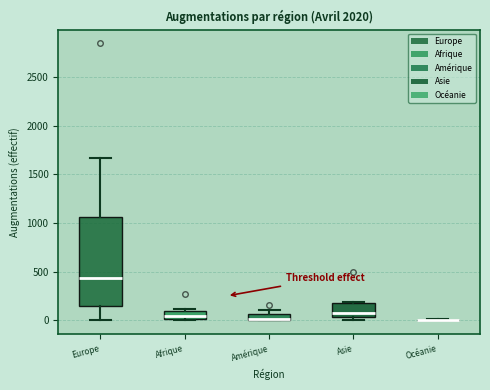

Which box is the tallest, from its lower edge to its upper edge?

Europe